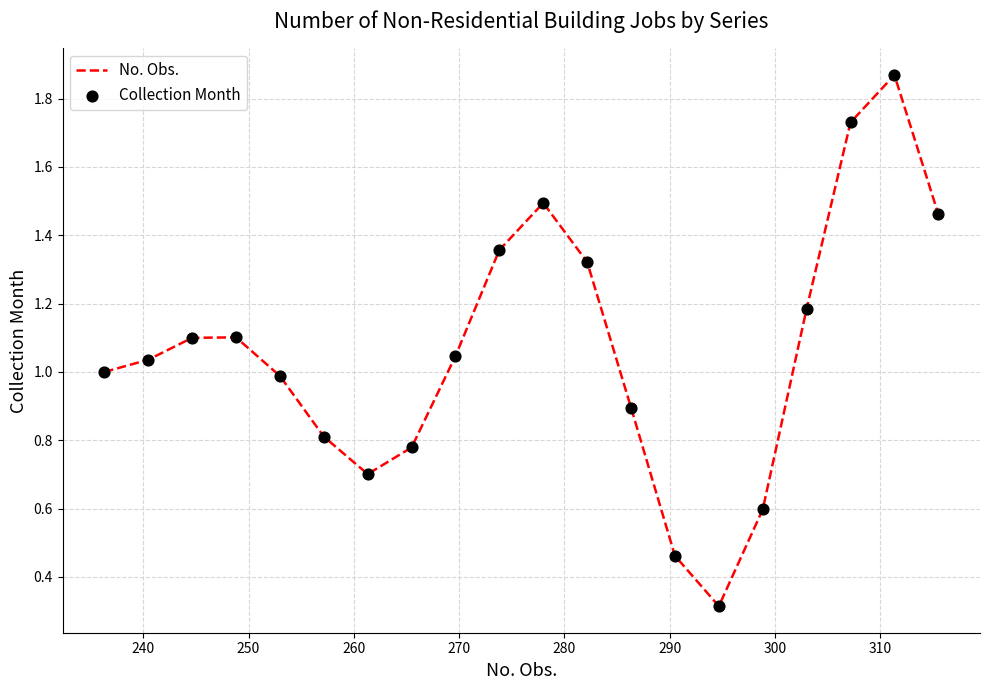

What is the minimum value shown in the chart?

0.3